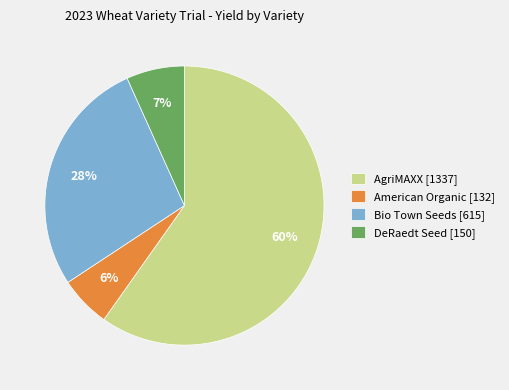

How many slices are in this pie chart?

4